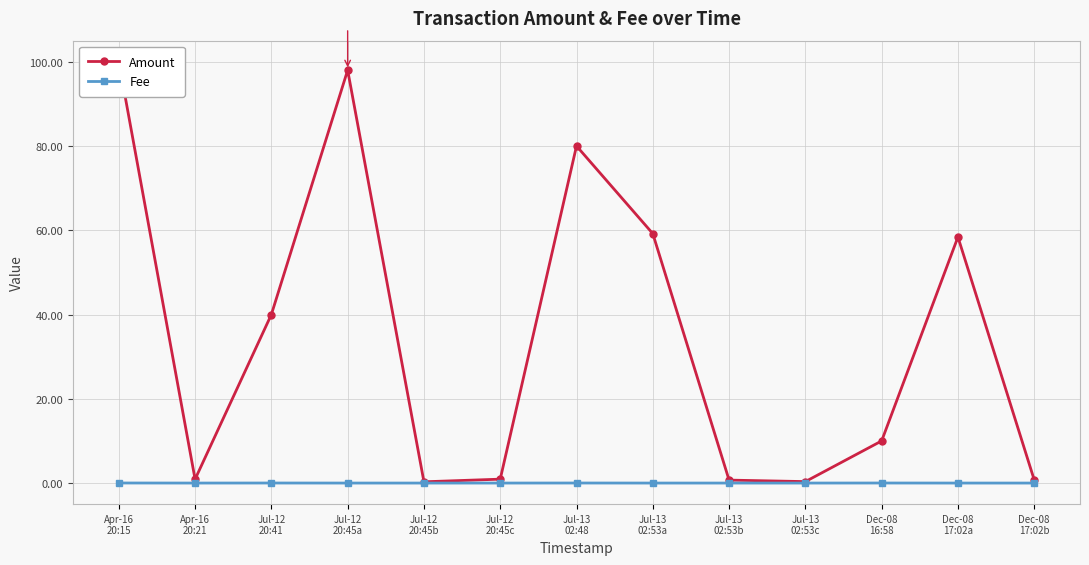

What is the label of the 13th point from the left?

Dec-08
17:02b